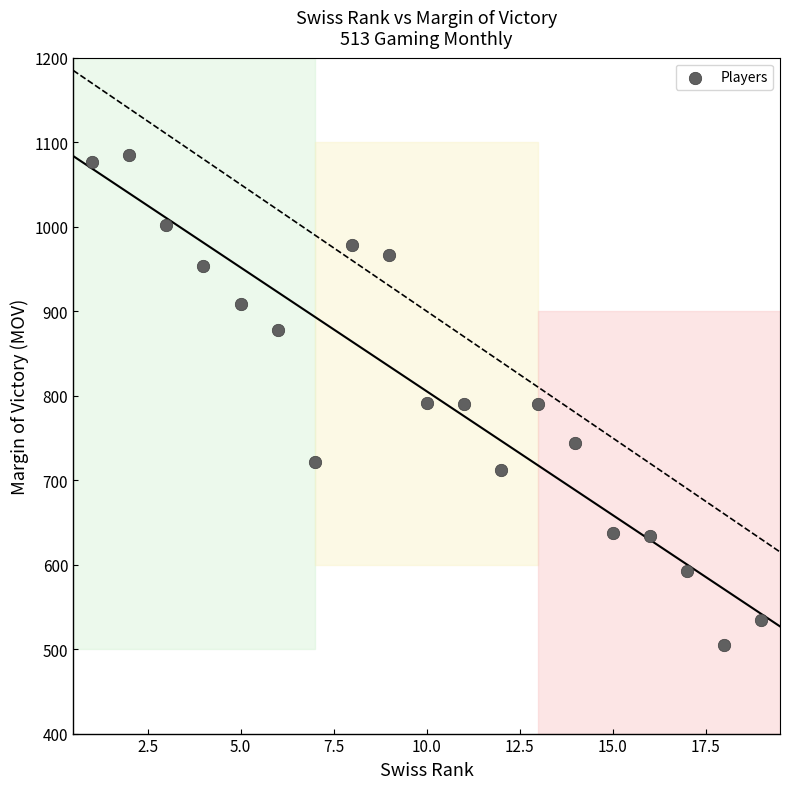

What is the range of Y values (max minus min)?

580